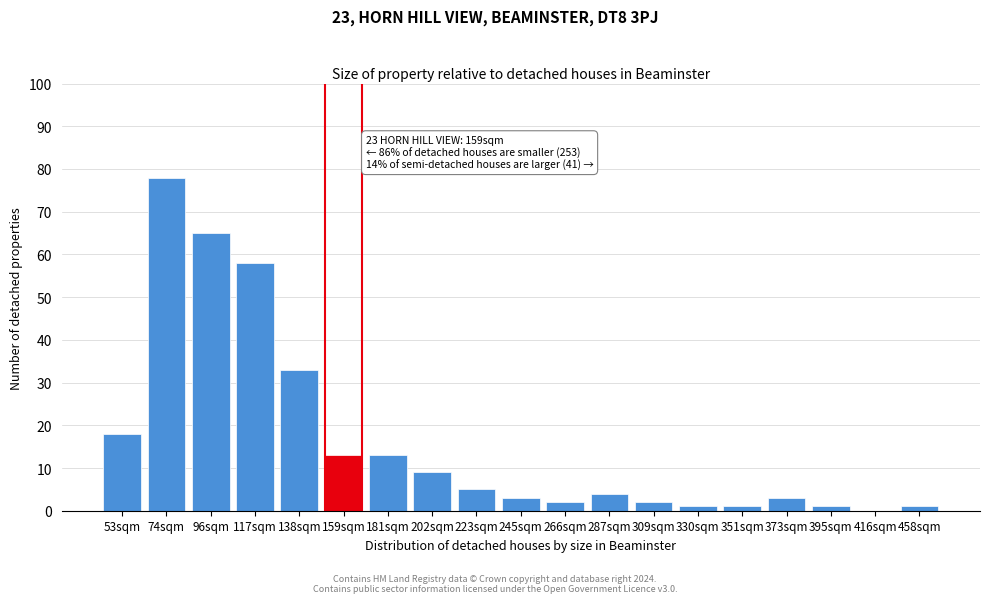

Reading left to right, transcribe all the data shown in this chart.

53sqm=18	74sqm=78	96sqm=65	117sqm=58	138sqm=33	159sqm=13	181sqm=13	202sqm=9	223sqm=5	245sqm=3	266sqm=2	287sqm=4	309sqm=2	330sqm=1	351sqm=1	373sqm=3	395sqm=1	416sqm=0	458sqm=1